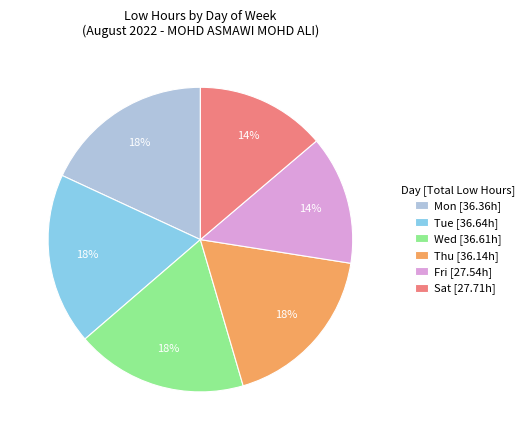

What percentage is the Fri slice, to the nearest percent?

14%